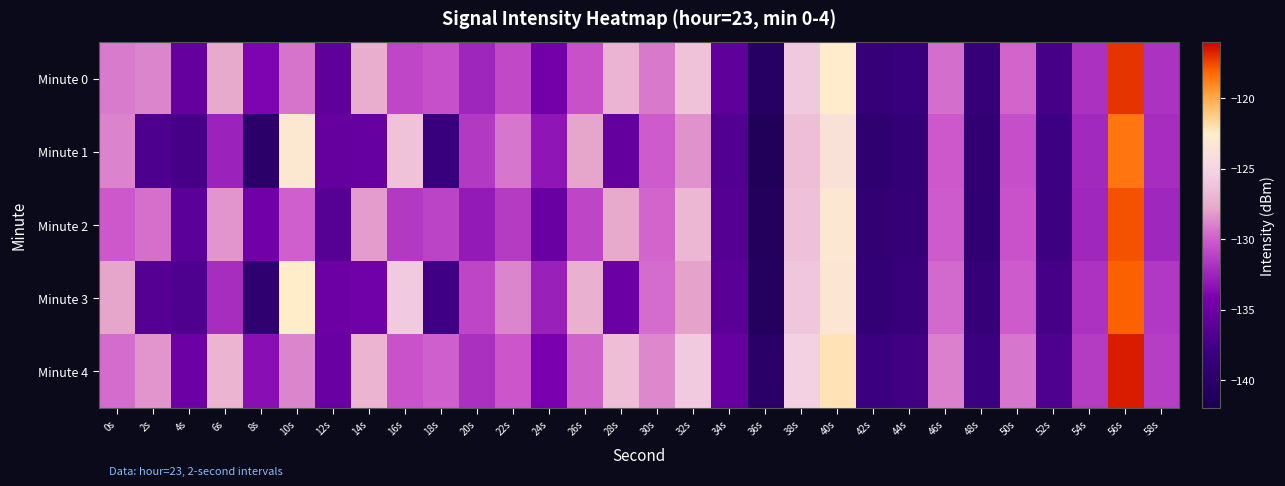

What is the spread (max minus min) of values at 52s?

1.1